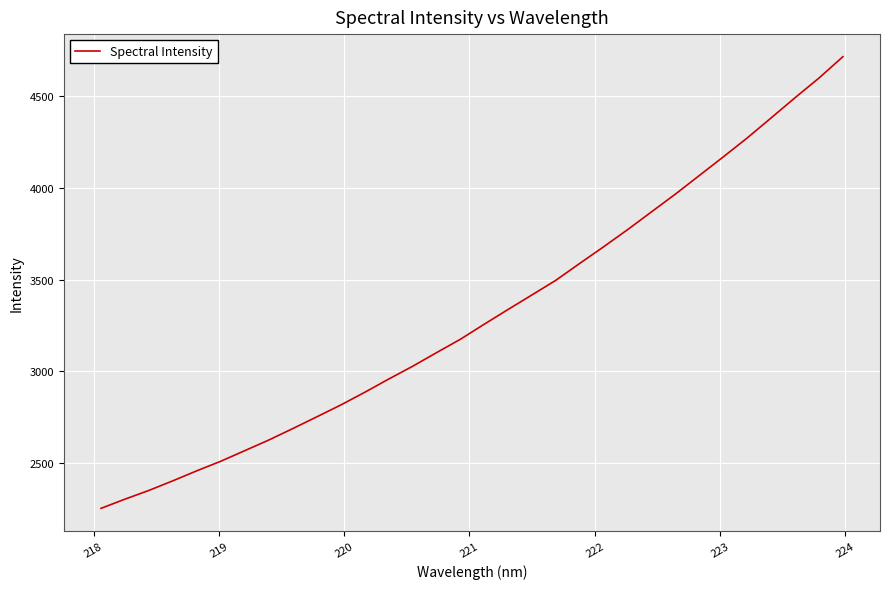

What is the greatest value displayed?

4716.7